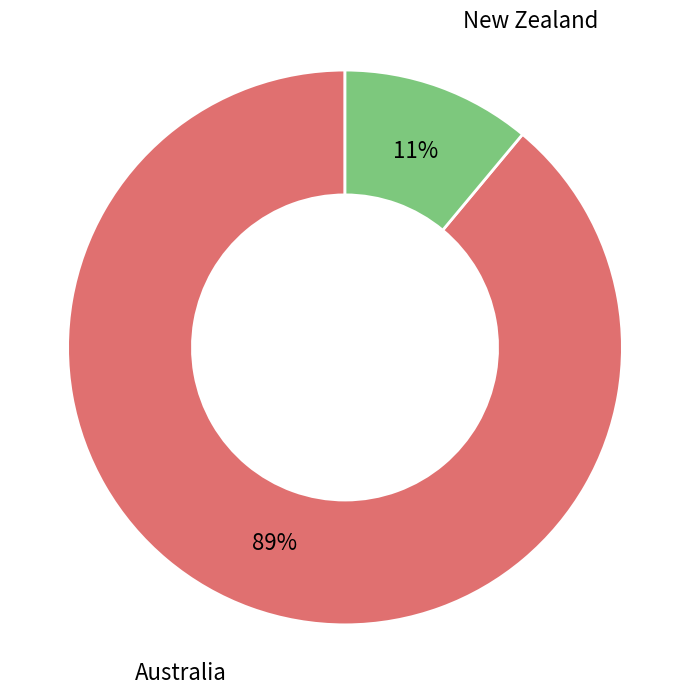

Is there any slice that represents more than half of the pie?

Yes